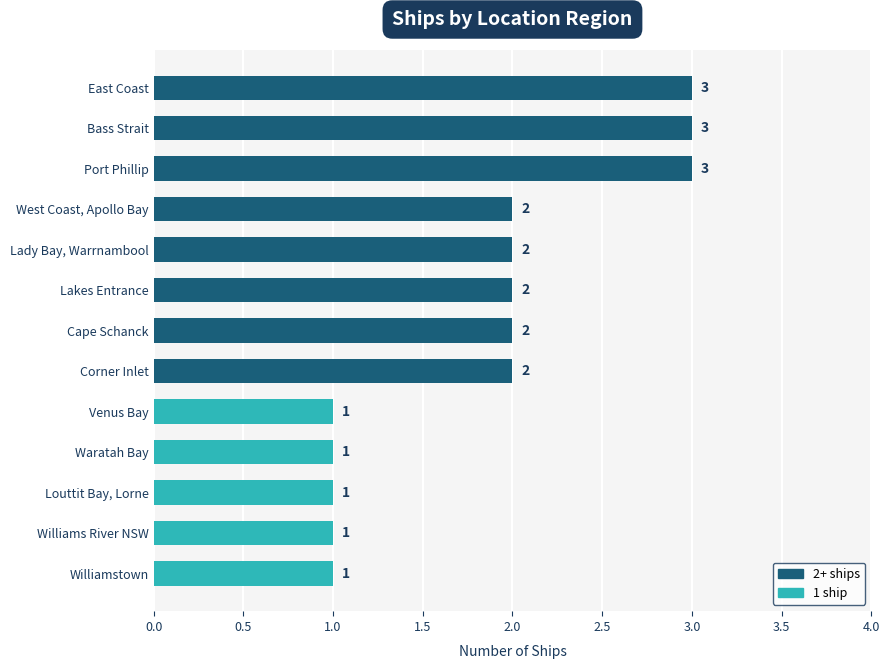

What is the value of the 2nd bar from the top?

3